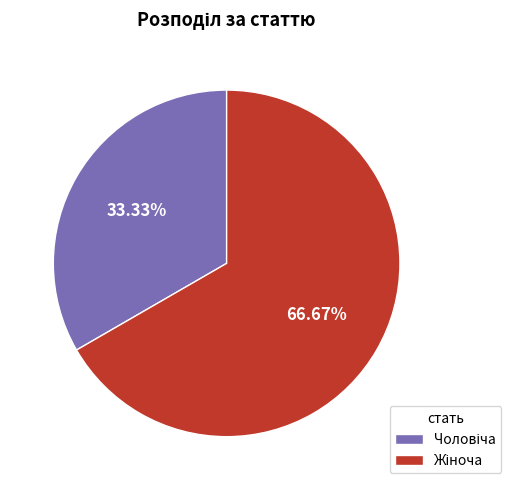

Does any single category account for the majority?

Yes